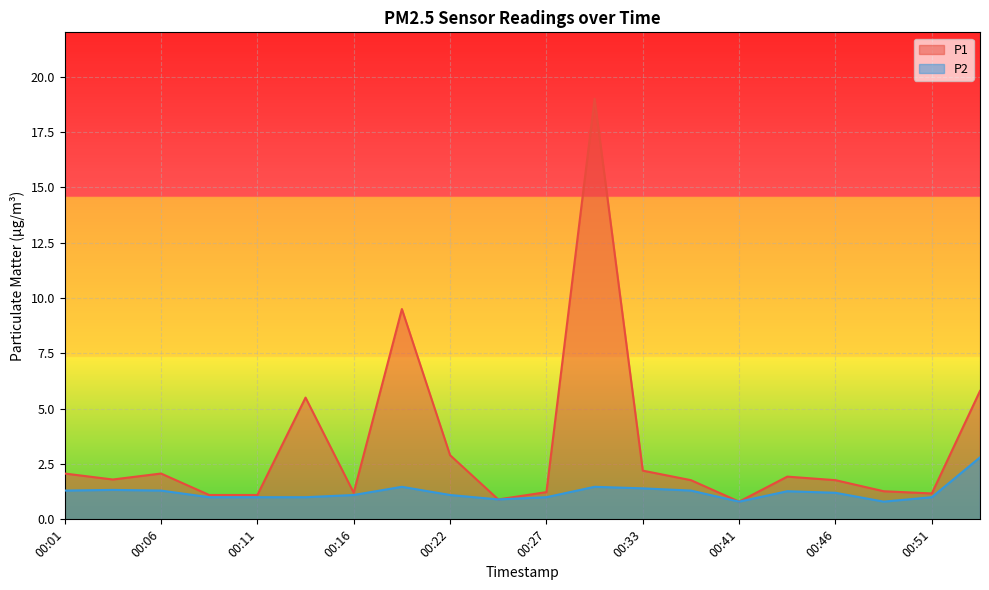

True or false: P2 has more than 2 points higher than both neighbors.

True